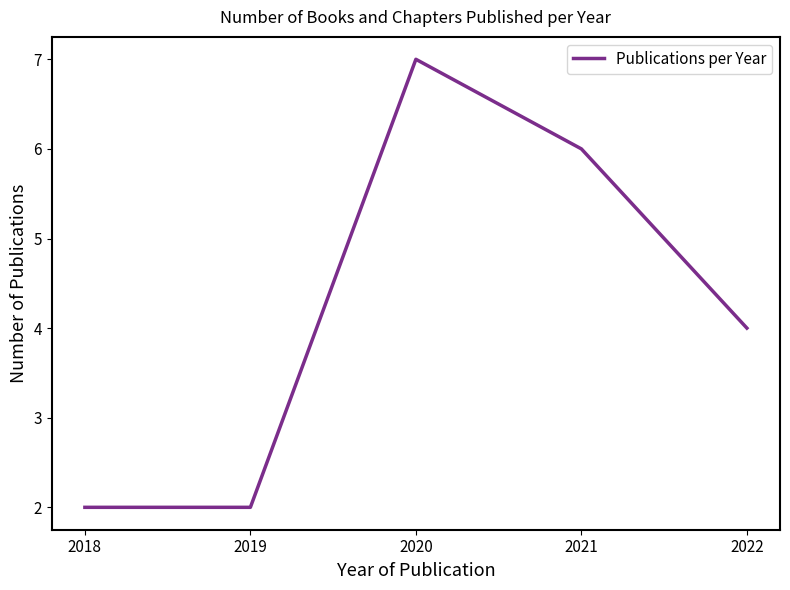

Count the number of categories in the chart.

5